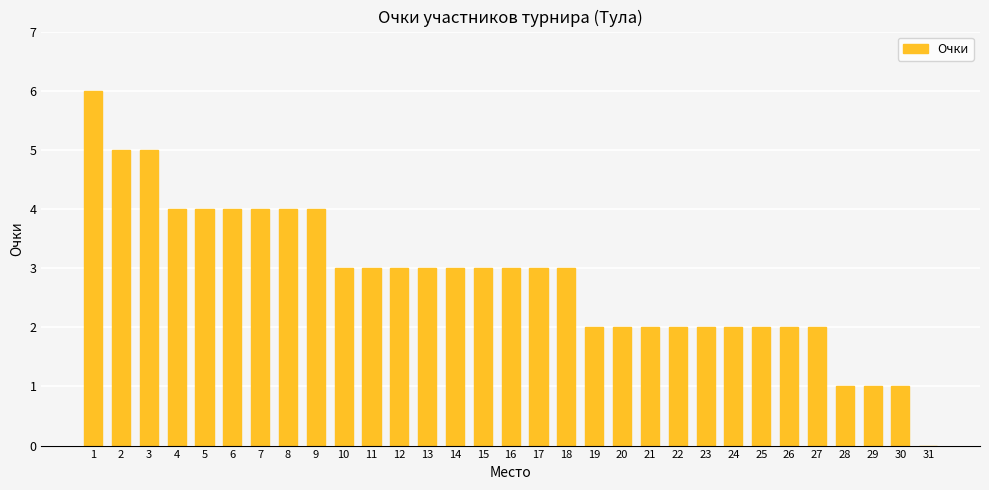

Reading right to left, extract all data points from this chart.

31=0	30=1	29=1	28=1	27=2	26=2	25=2	24=2	23=2	22=2	21=2	20=2	19=2	18=3	17=3	16=3	15=3	14=3	13=3	12=3	11=3	10=3	9=4	8=4	7=4	6=4	5=4	4=4	3=5	2=5	1=6